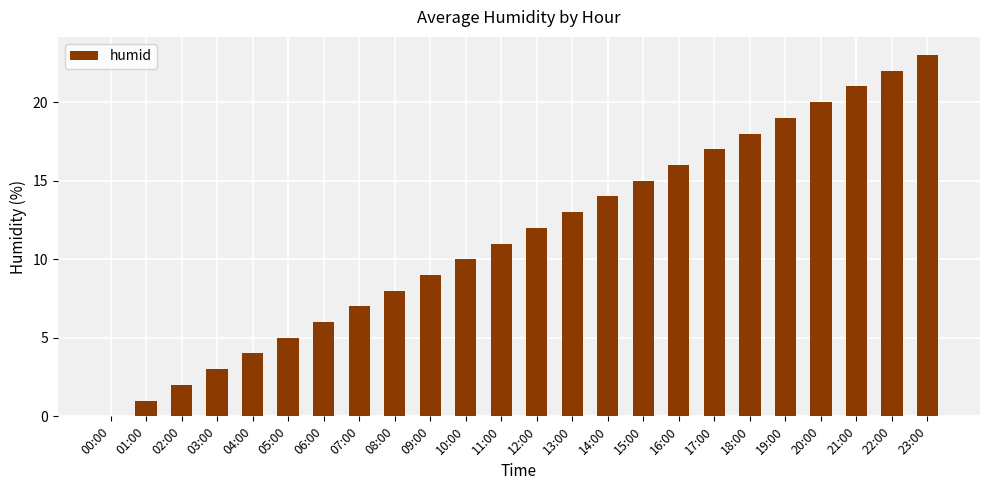

How many positive values are there?

23